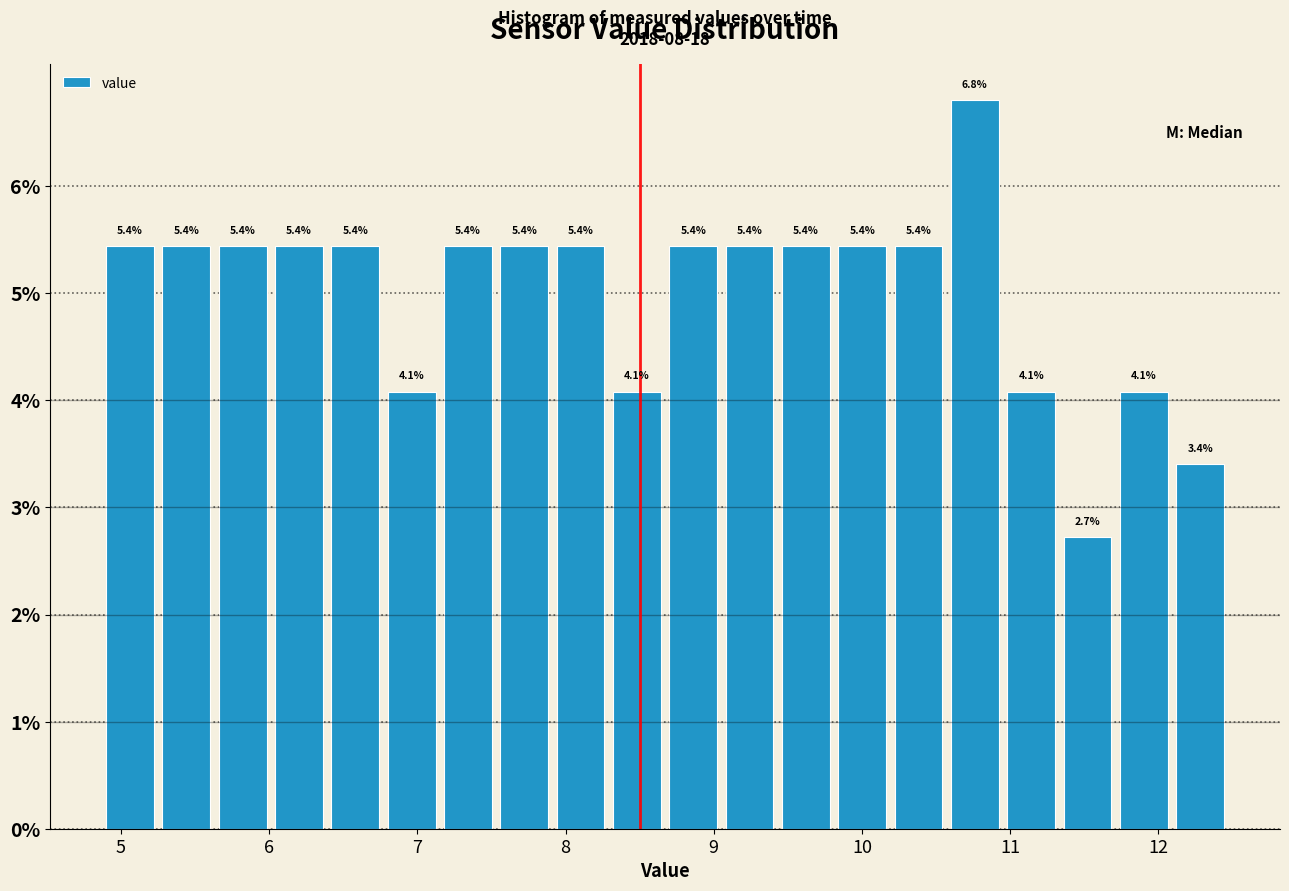

Around what value on the x-axis is the tallest bar? Give the approximate position of its centre, as read against the axis.

10.8